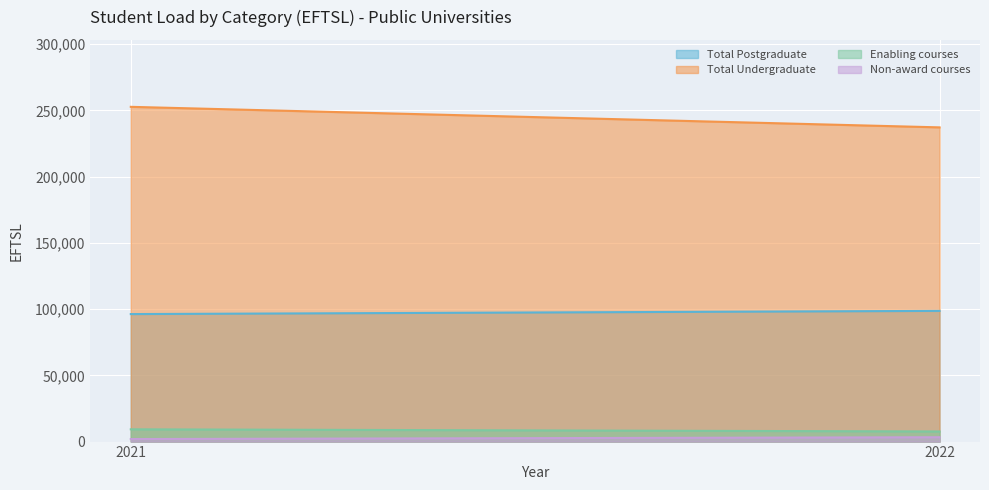

What is the average value of the Enabling courses series?

8444